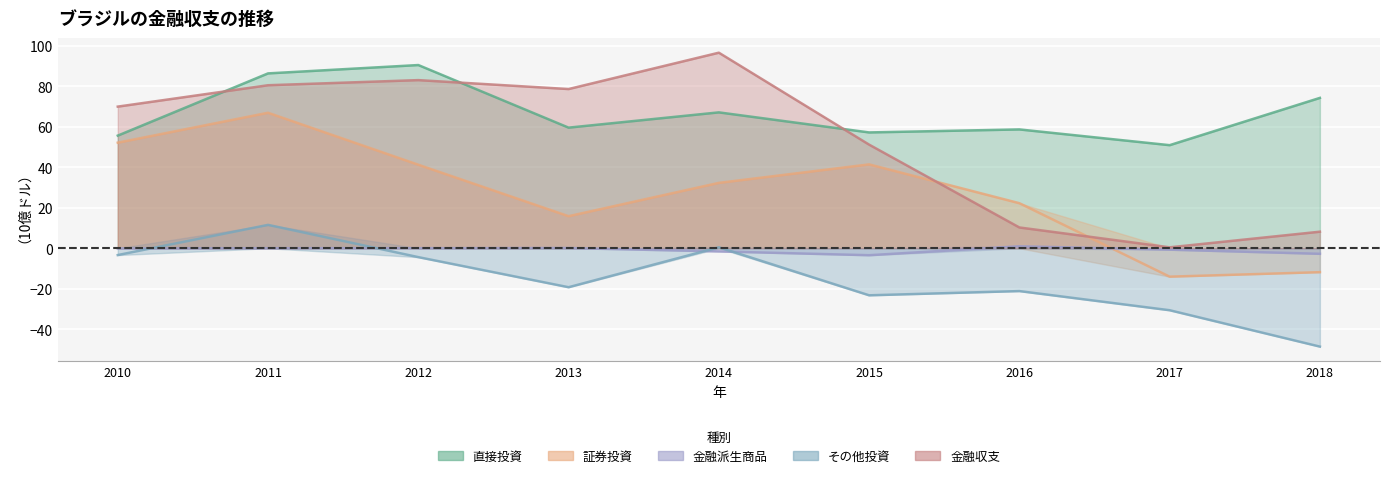

Read the その他投資 value at 2015.

-23.3